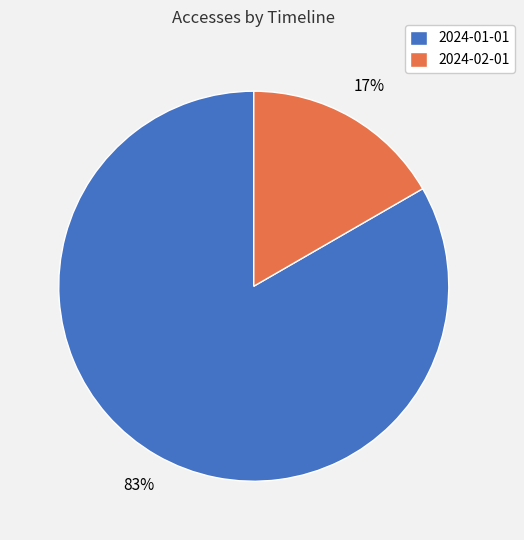

Which slice represents more than half of the pie?

2024-01-01